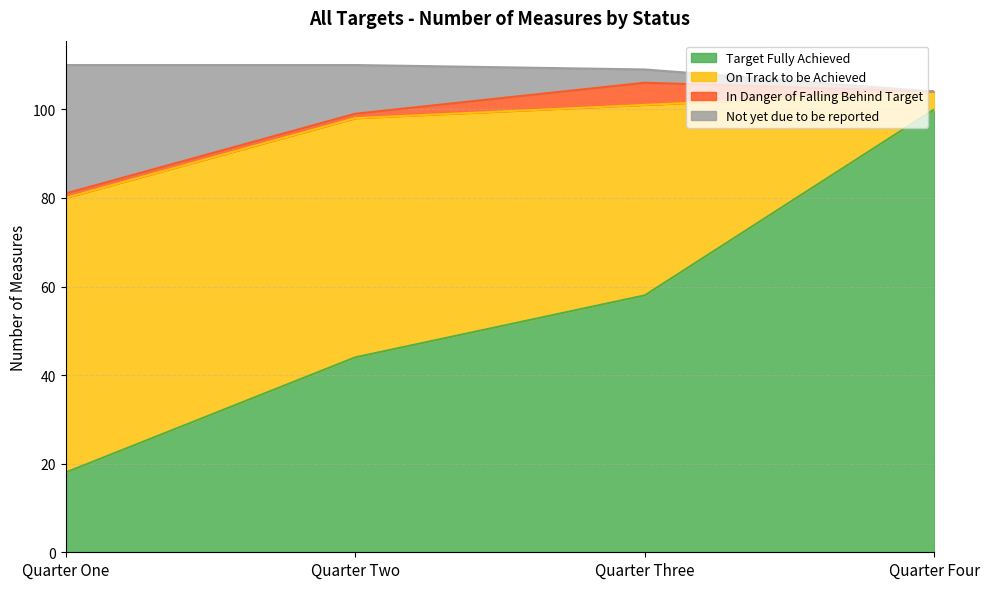

The Target Fully Achieved series shows 31 at Quarter One. True or false?

False